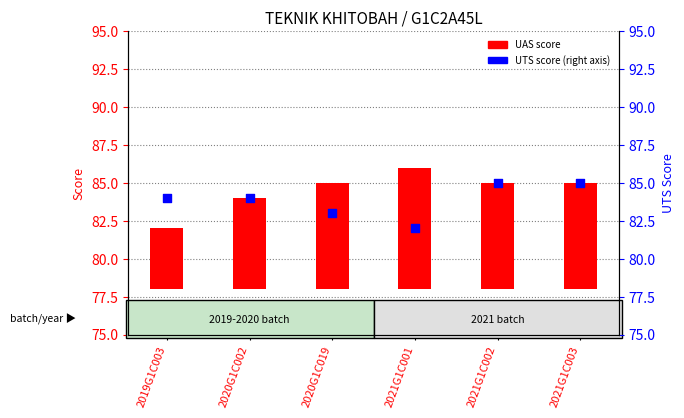

Which has a higher value, 2020G1C002 or 2019G1C003?

2020G1C002